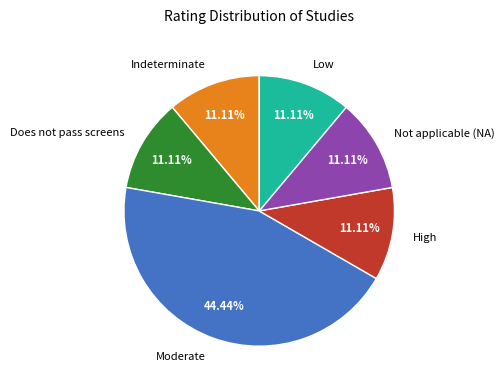

Does any single category account for the majority?

No